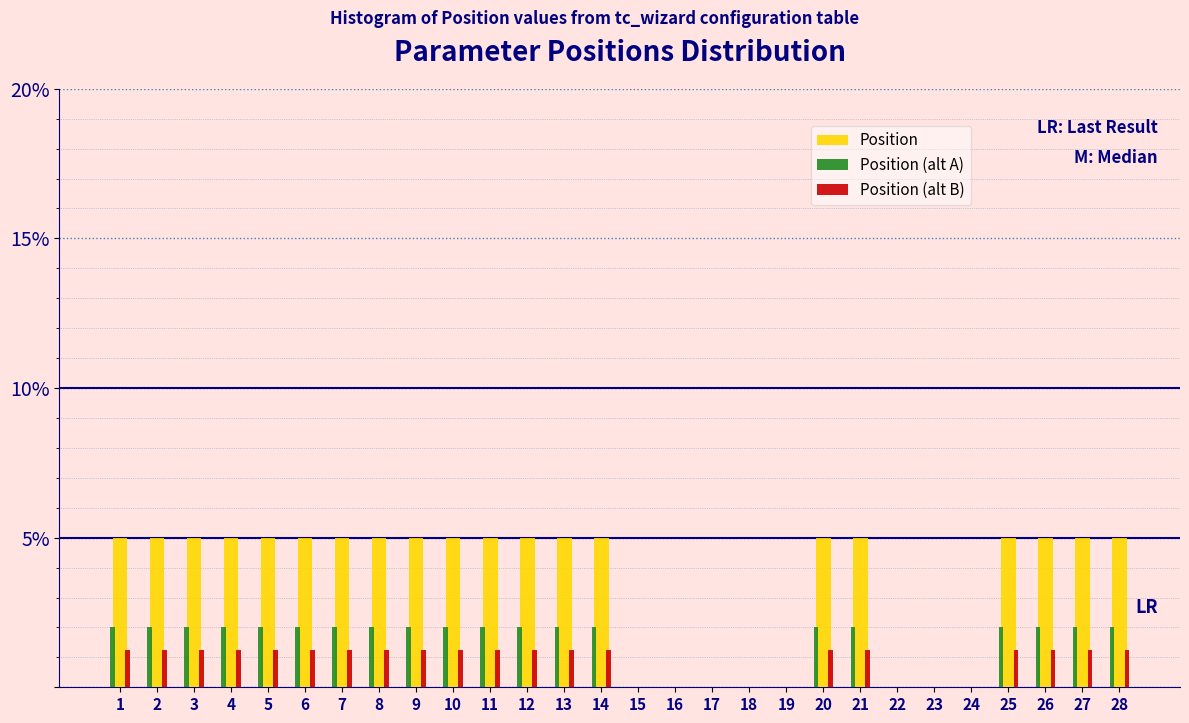

Reading left to right, list every range on the x-axis with the height of the bar of each series over it. The values are not printed on the chart, so give them approximately, as read against the axis.

0.5 to 1.5: Position=5.0	Position (alt A)=2.0	Position (alt B)=1.5
1.5 to 2.5: Position=5.0	Position (alt A)=2.0	Position (alt B)=1.5
2.5 to 3.5: Position=5.0	Position (alt A)=2.0	Position (alt B)=1.5
3.5 to 4.5: Position=5.0	Position (alt A)=2.0	Position (alt B)=1.5
4.5 to 5.5: Position=5.0	Position (alt A)=2.0	Position (alt B)=1.5
5.5 to 6.5: Position=5.0	Position (alt A)=2.0	Position (alt B)=1.5
6.5 to 7.5: Position=5.0	Position (alt A)=2.0	Position (alt B)=1.5
7.5 to 8.5: Position=5.0	Position (alt A)=2.0	Position (alt B)=1.5
8.5 to 9.5: Position=5.0	Position (alt A)=2.0	Position (alt B)=1.5
9.5 to 10.5: Position=5.0	Position (alt A)=2.0	Position (alt B)=1.5
10.5 to 11.5: Position=5.0	Position (alt A)=2.0	Position (alt B)=1.5
11.5 to 12.5: Position=5.0	Position (alt A)=2.0	Position (alt B)=1.5
12.5 to 13.5: Position=5.0	Position (alt A)=2.0	Position (alt B)=1.5
13.5 to 14.5: Position=5.0	Position (alt A)=2.0	Position (alt B)=1.5
14.5 to 15.5: Position=0	Position (alt A)=0	Position (alt B)=0
15.5 to 16.5: Position=0	Position (alt A)=0	Position (alt B)=0
16.5 to 17.5: Position=0	Position (alt A)=0	Position (alt B)=0
17.5 to 18.5: Position=0	Position (alt A)=0	Position (alt B)=0
18.5 to 19.5: Position=0	Position (alt A)=0	Position (alt B)=0
19.5 to 20.5: Position=5.0	Position (alt A)=2.0	Position (alt B)=1.5
20.5 to 21.5: Position=5.0	Position (alt A)=2.0	Position (alt B)=1.5
21.5 to 22.5: Position=0	Position (alt A)=0	Position (alt B)=0
22.5 to 23.5: Position=0	Position (alt A)=0	Position (alt B)=0
23.5 to 24.5: Position=0	Position (alt A)=0	Position (alt B)=0
24.5 to 25.5: Position=5.0	Position (alt A)=2.0	Position (alt B)=1.5
25.5 to 26.5: Position=5.0	Position (alt A)=2.0	Position (alt B)=1.5
26.5 to 27.5: Position=5.0	Position (alt A)=2.0	Position (alt B)=1.5
27.5 to 28.5: Position=5.0	Position (alt A)=2.0	Position (alt B)=1.5